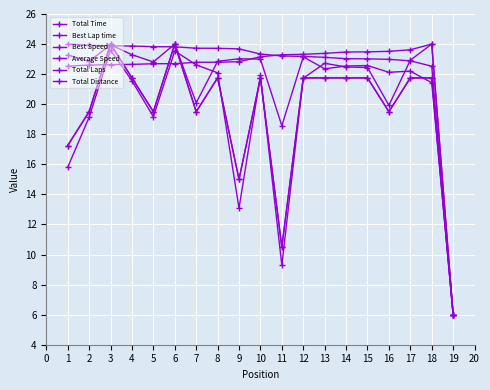

Does the chart have visible grid lines?

Yes